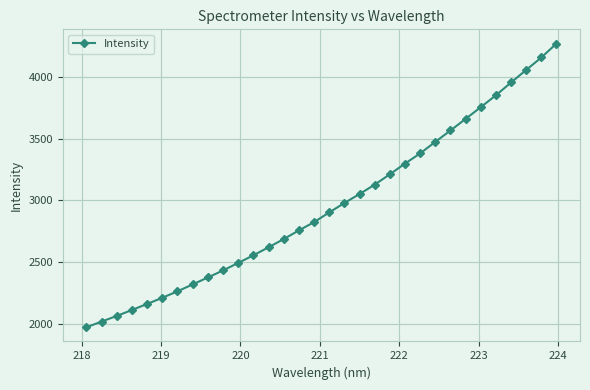

What is the smallest value displayed?

1973.2